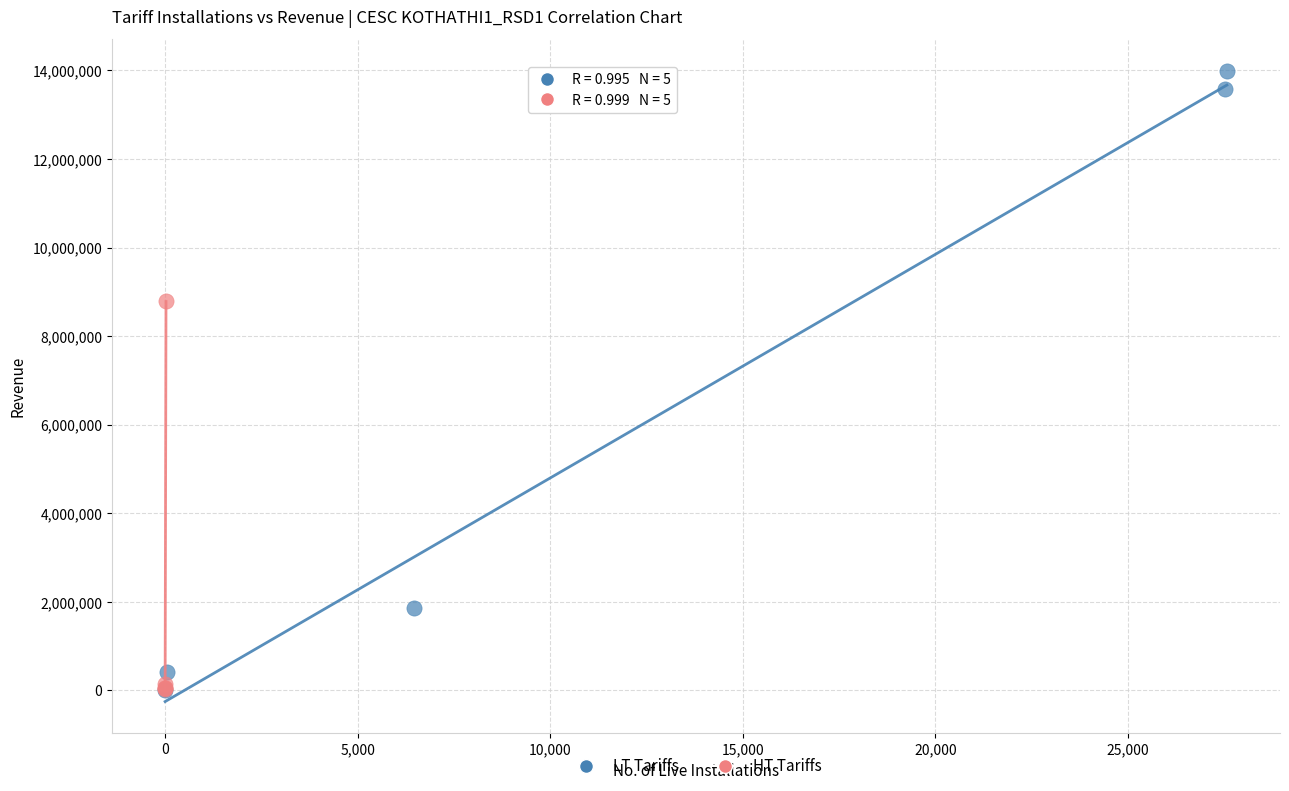

Which series contains the highest Y value?

HT Tariffs